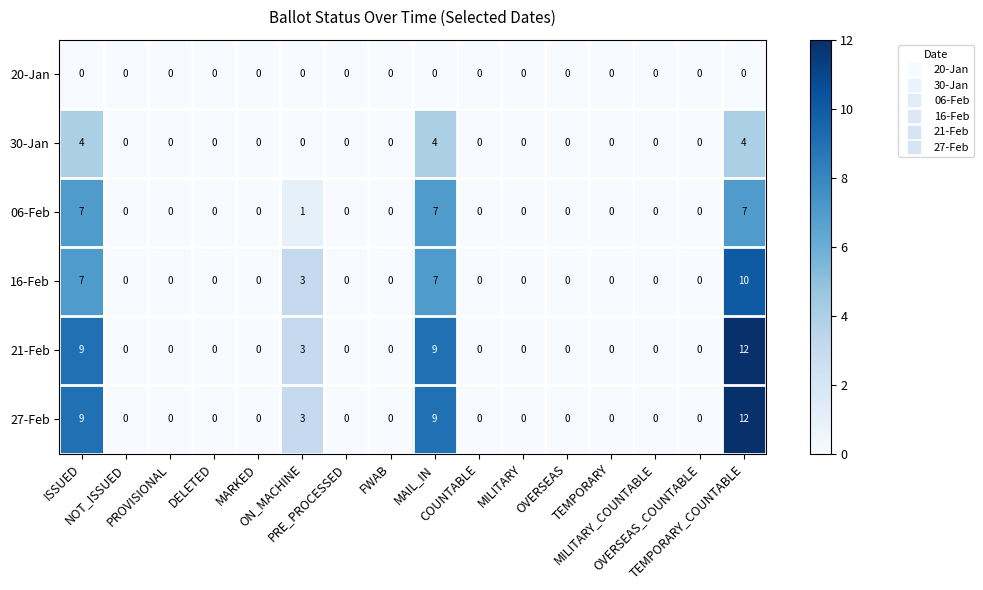

At how many categories does at least one series exceed 7?

3